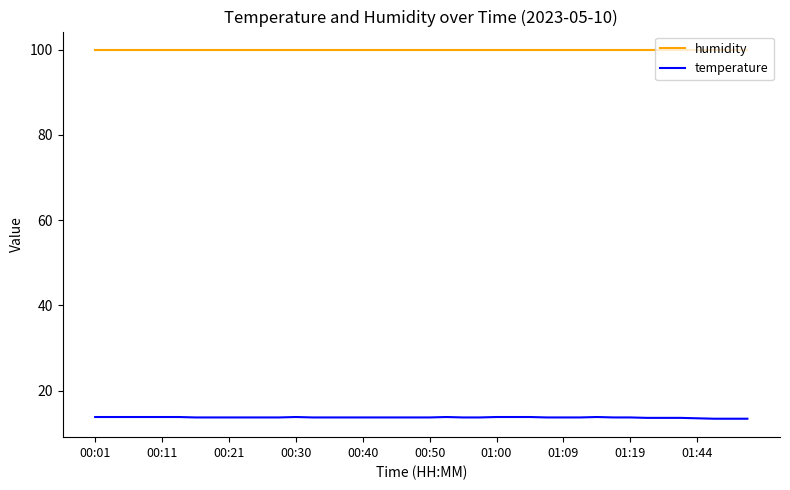

Which series has the largest total across all categories?

humidity